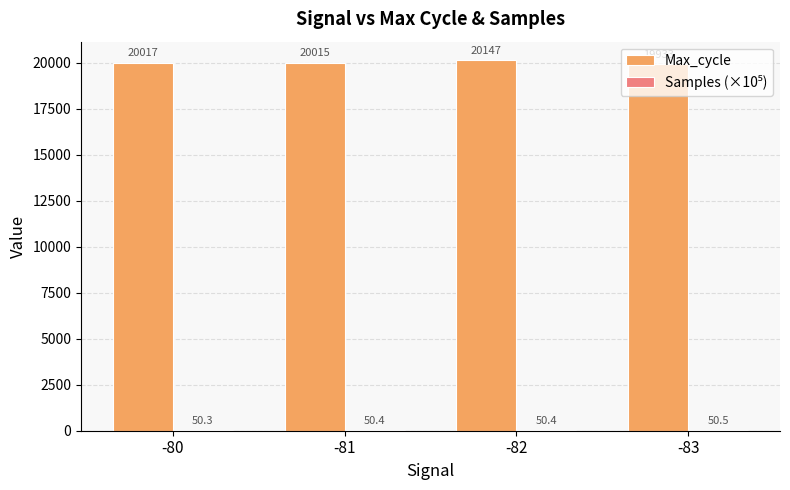

The Max_cycle series shows 19933.0 at -83. True or false?

True